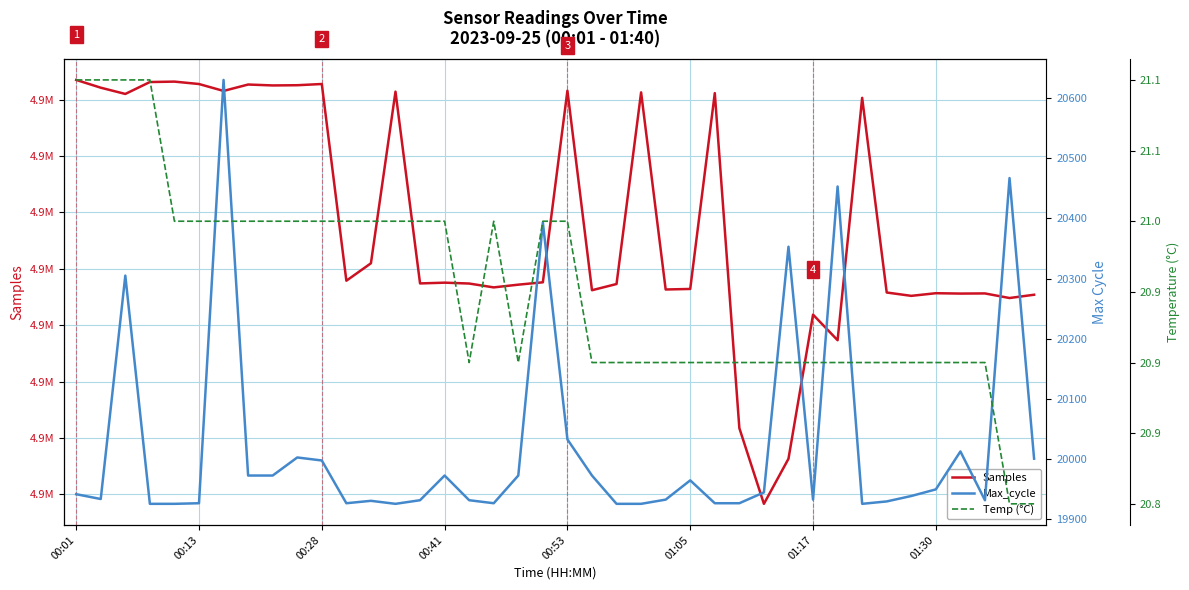

What is the value of the Samples point at the 2nd from the left?

4956049.0